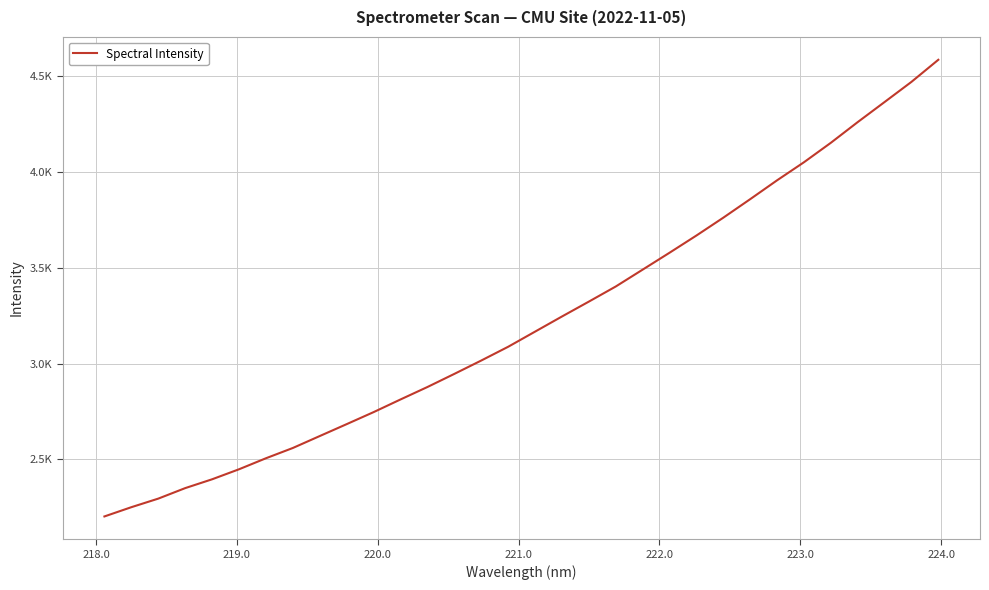

What is the smallest value displayed?

2202.7